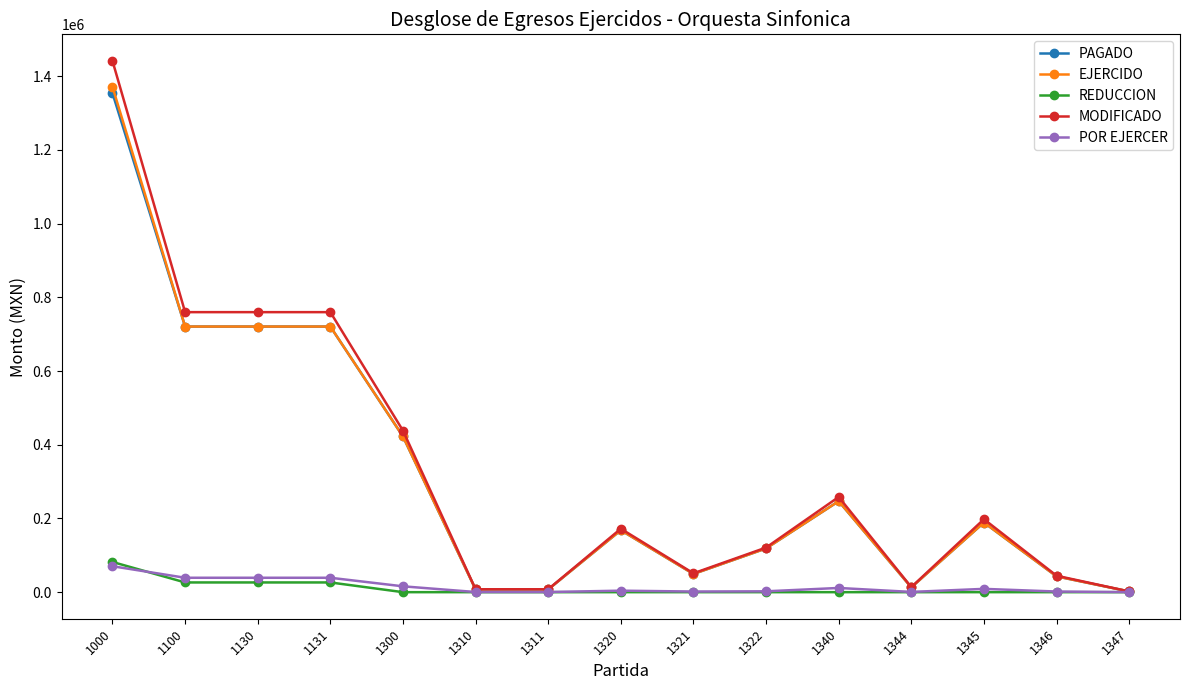

What is the value of the PAGADO point at the 15th from the left?

1870.0